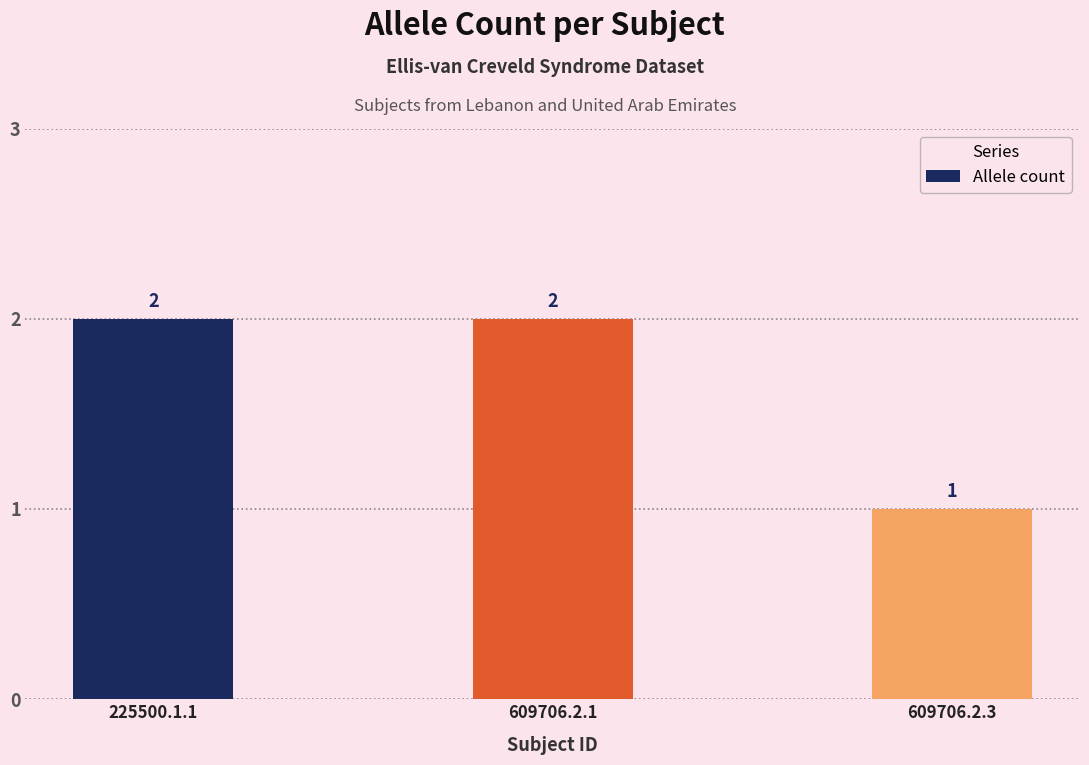

What is the ratio of the value at 225500.1.1 to the value at 609706.2.1?

1.0